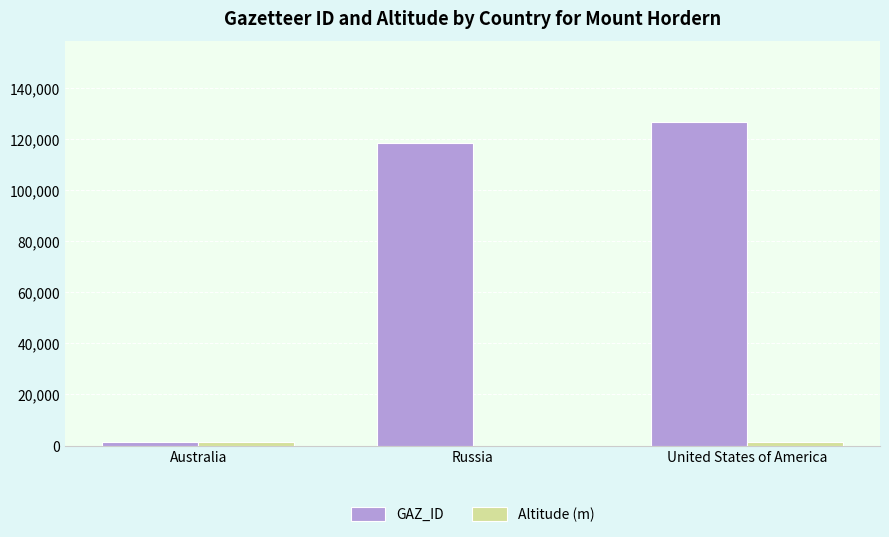

Where is GAZ_ID nearest to the value 64132?

Russia